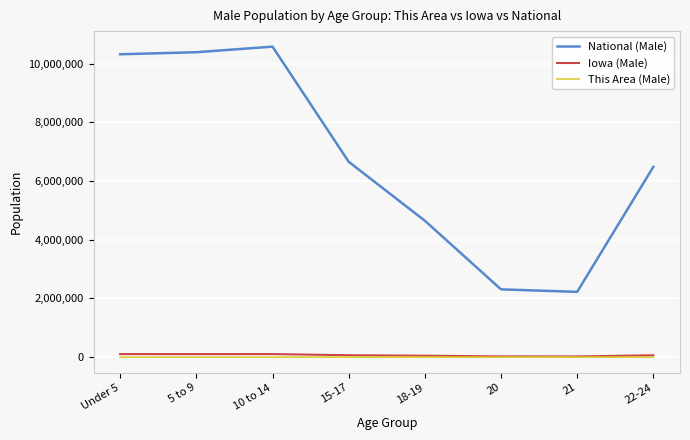

What is the minimum value shown in the chart?

4